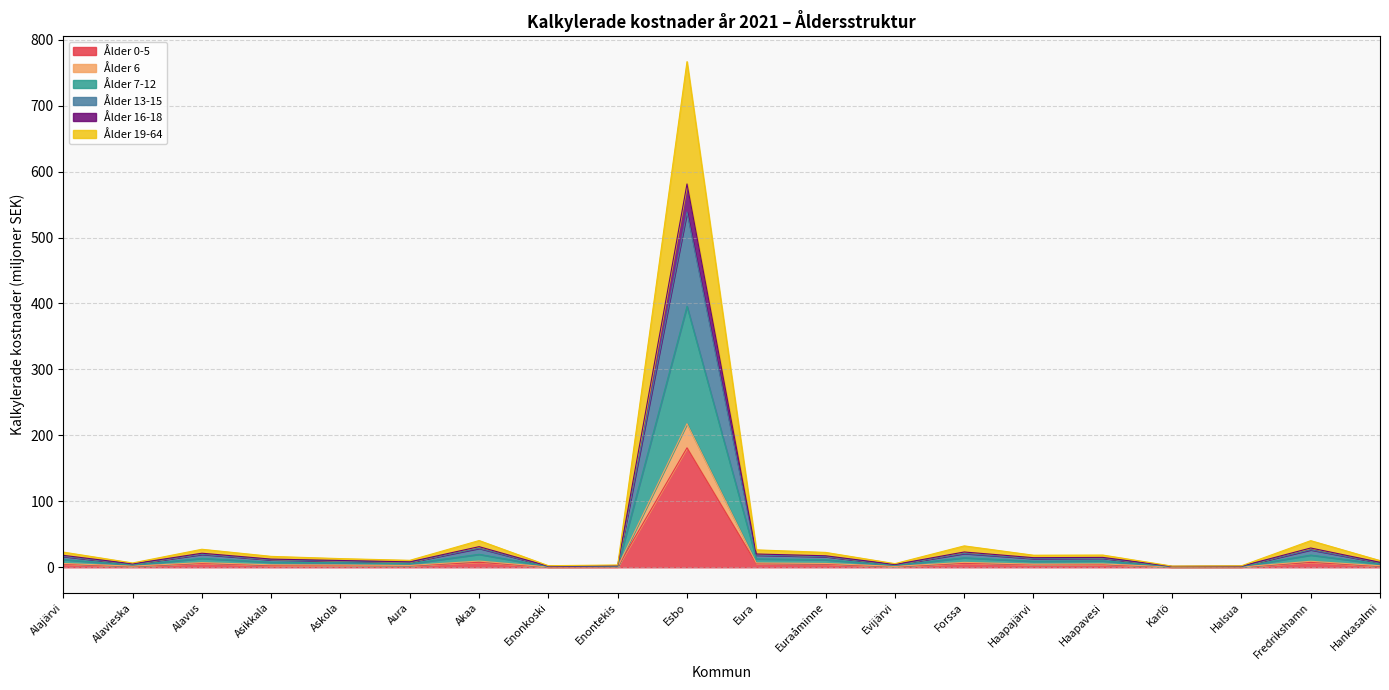

At which category is the sum across all series the highest?

Esbo